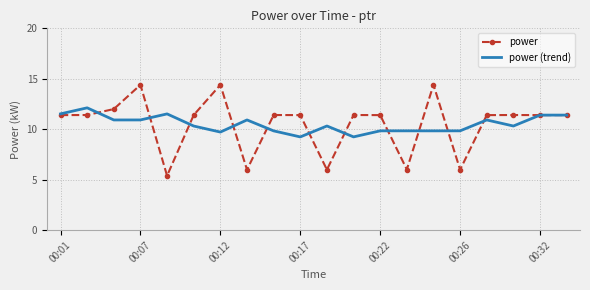

Which series has the widest spread of values?

power